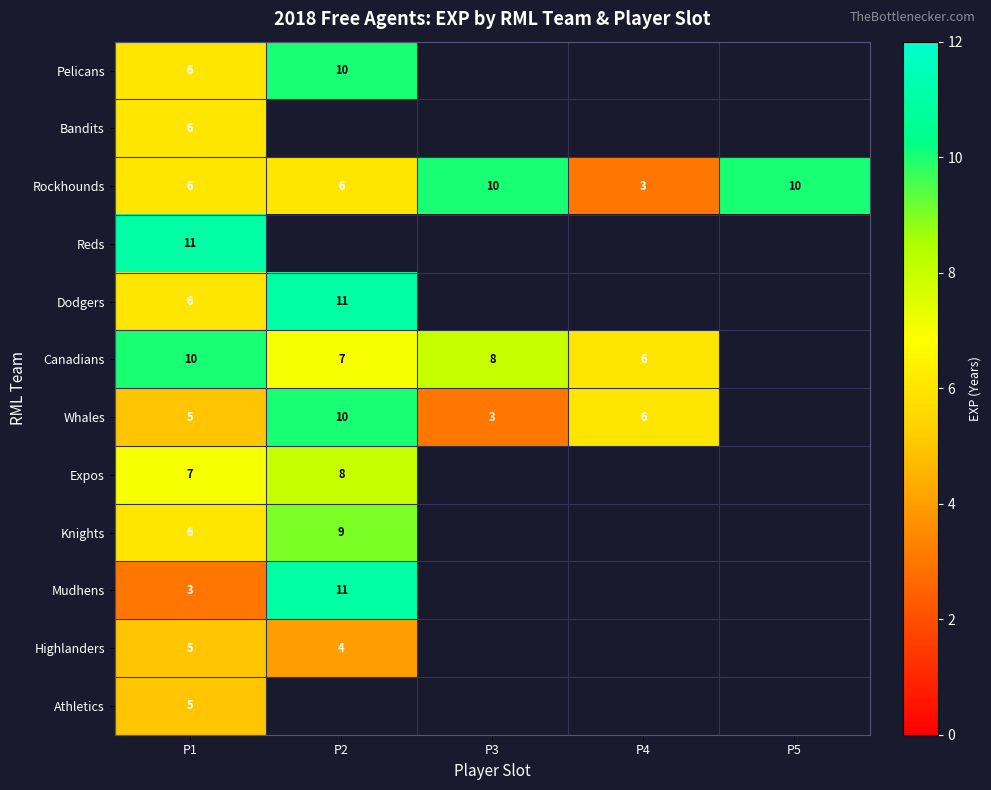

What is the average value of the Rockhounds series?

7